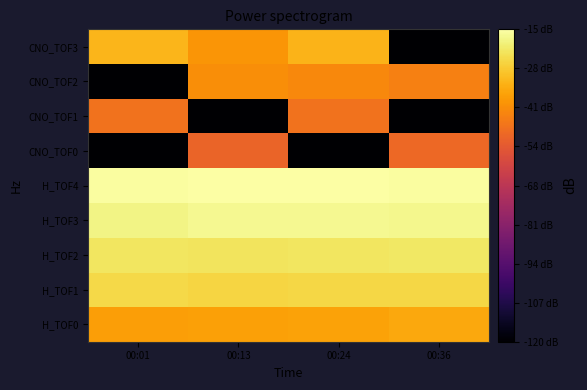

What is the smallest value displayed?

-120.0